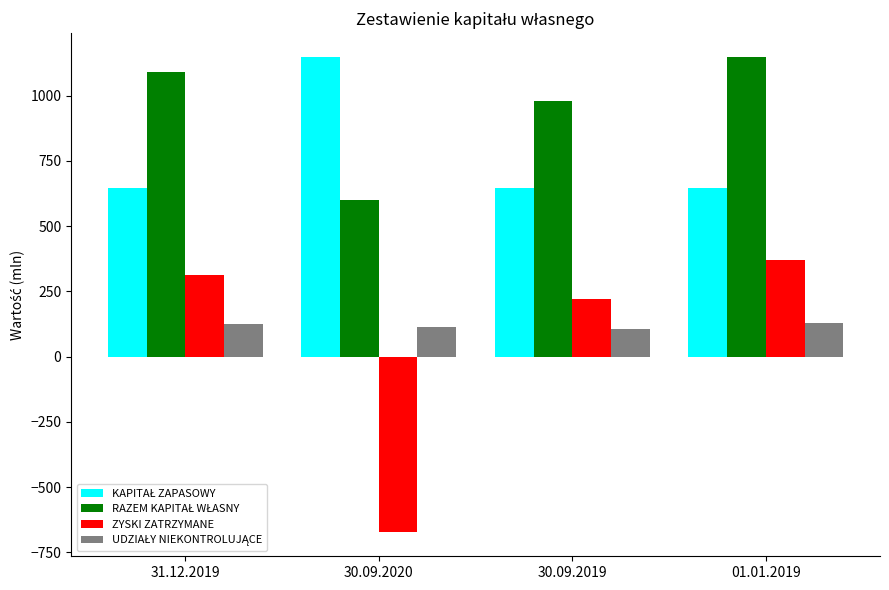

Rank the categories by ZYSKI ZATRZYMANE value from highest to lowest.

01.01.2019, 31.12.2019, 30.09.2019, 30.09.2020